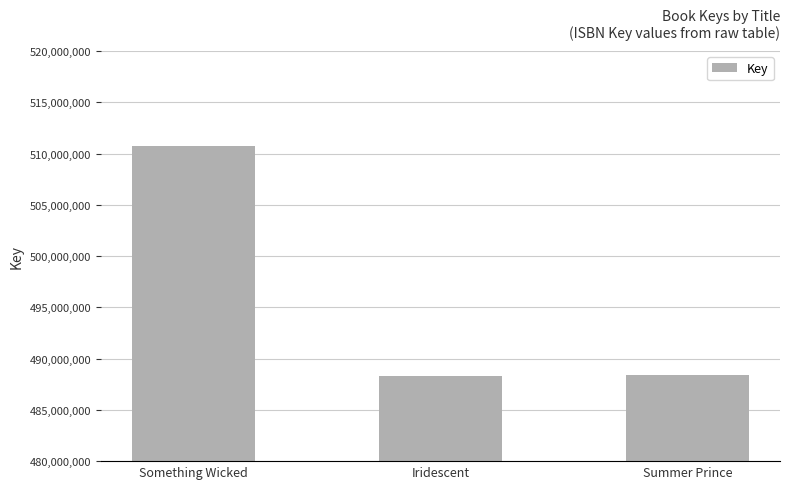

What is the ratio of the value at Summer Prince to the value at Iridescent?

1.0